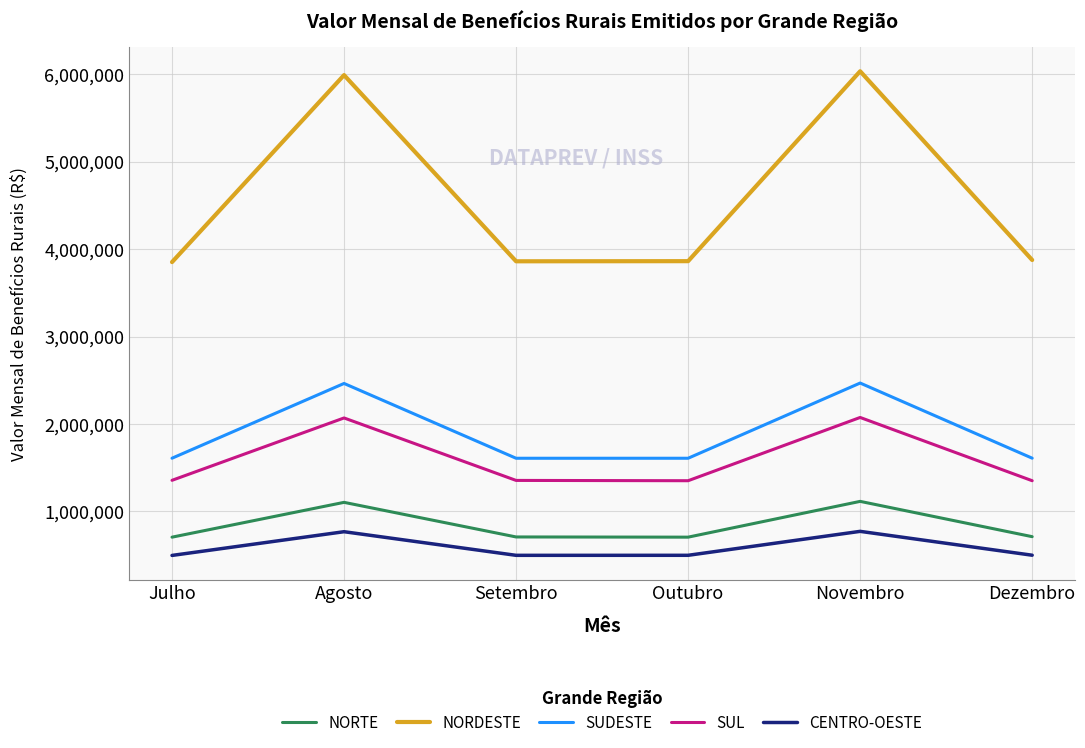

How many lines are shown in the chart?

5